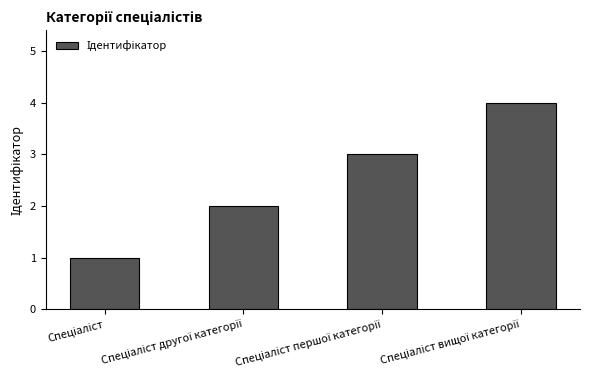

What is the maximum value shown in the chart?

4